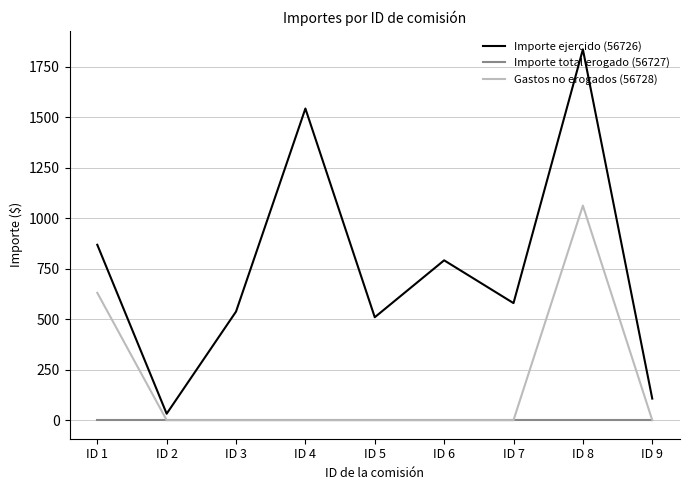

Which series changed the most between ID 4 and ID 5?

Importe ejercido (56726)